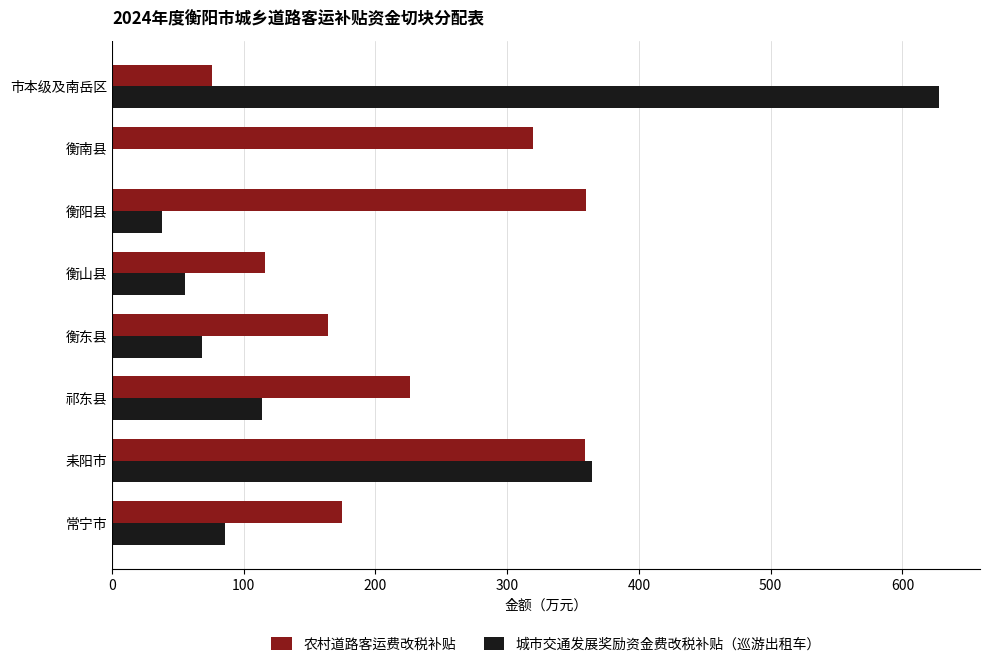

Which series has the largest total across all categories?

农村道路客运费改税补贴